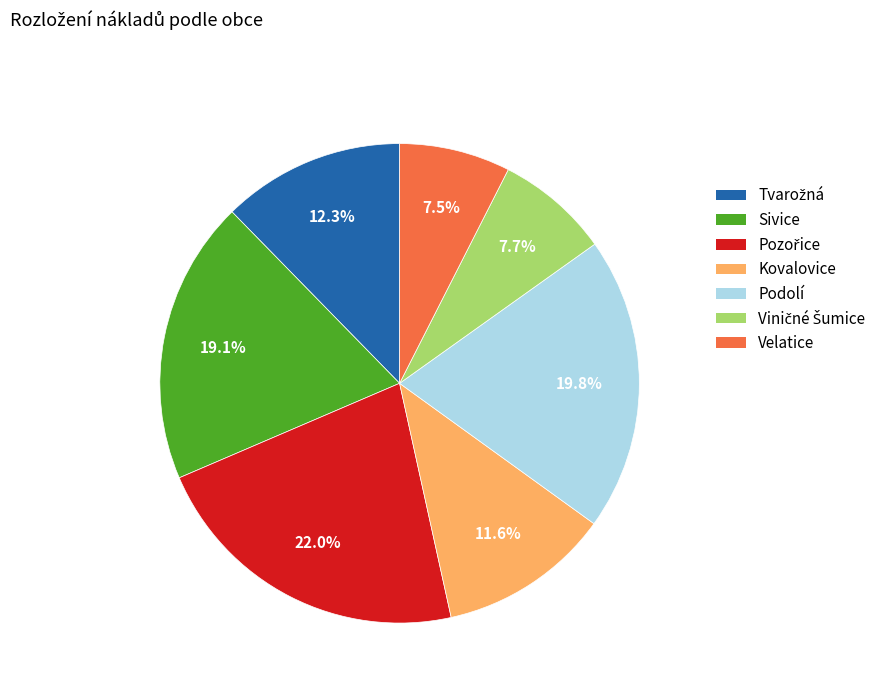

Approximately how many times larger is the value at Podolí compared to Kovalovice?

1.7